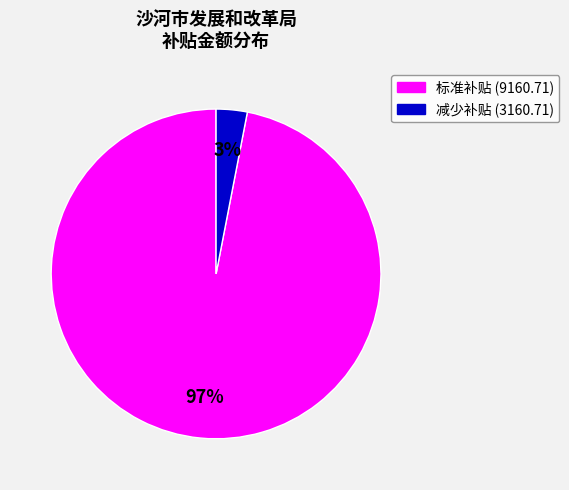

To the nearest percent, what is the average slice percentage?

50%